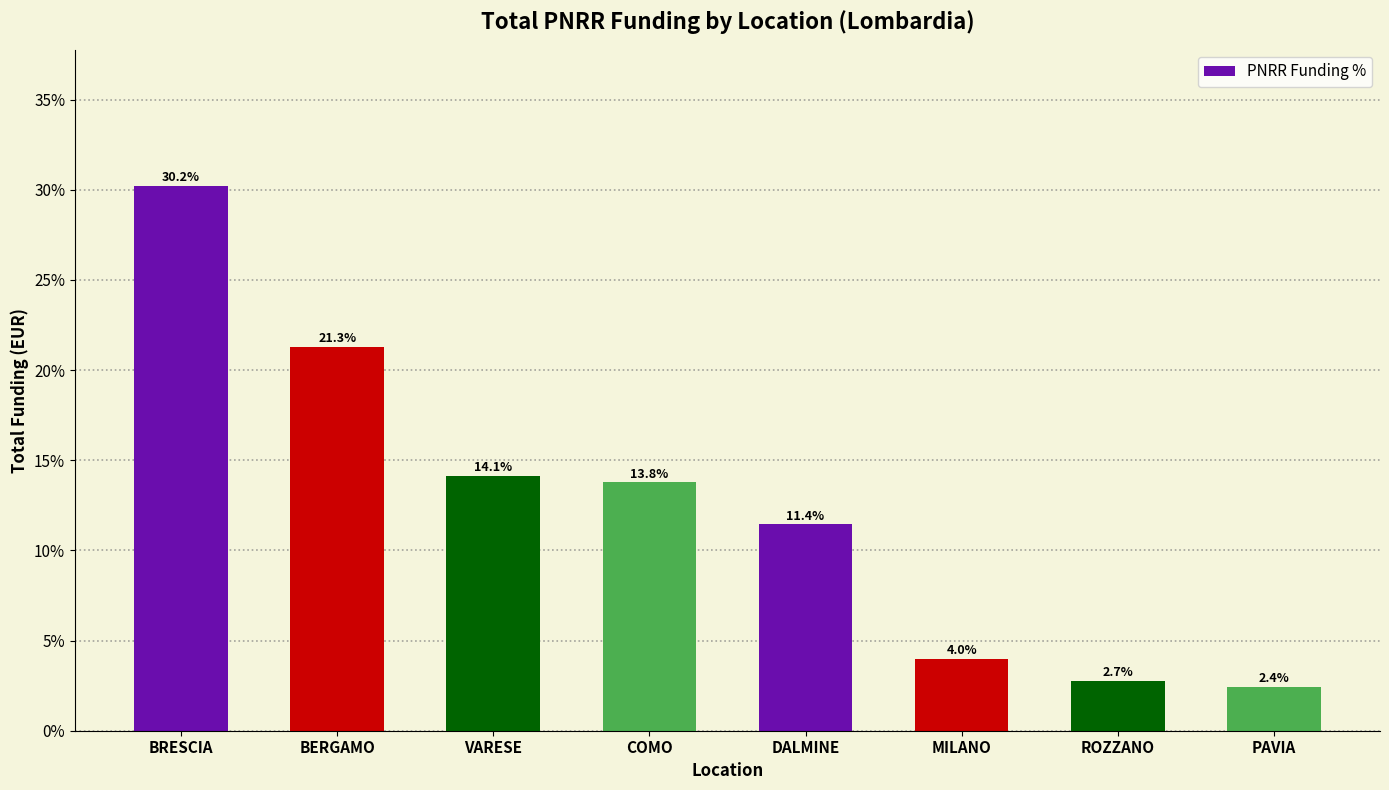

What is the greatest value displayed?

30.2